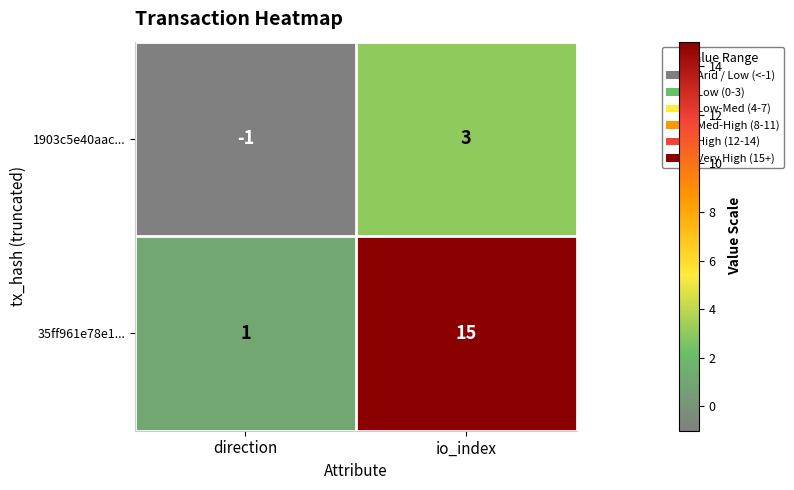

What is the total value across all series at io_index?

18